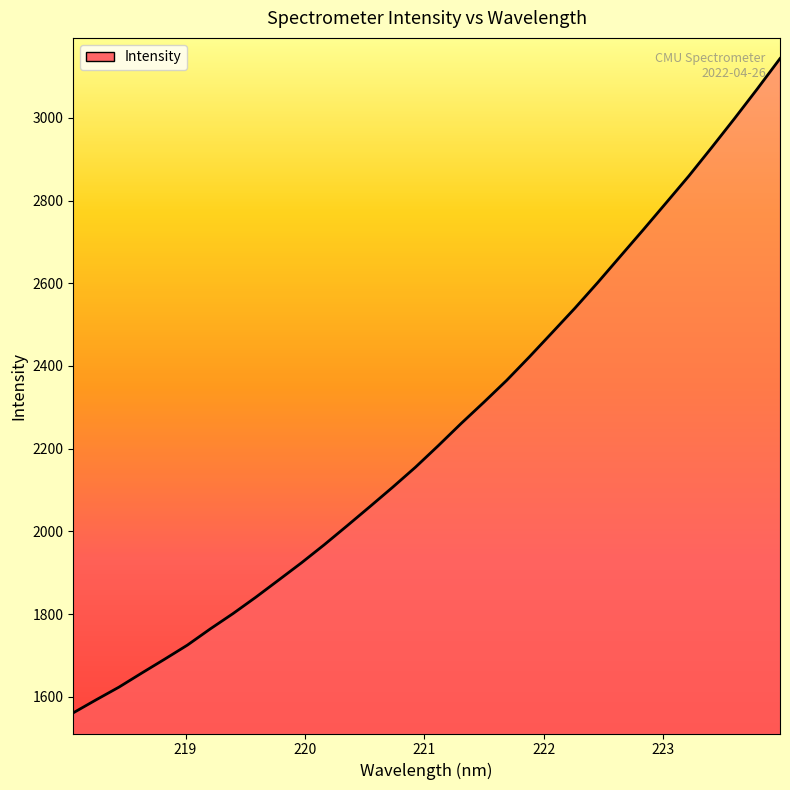

How many values exceed 2207?

16